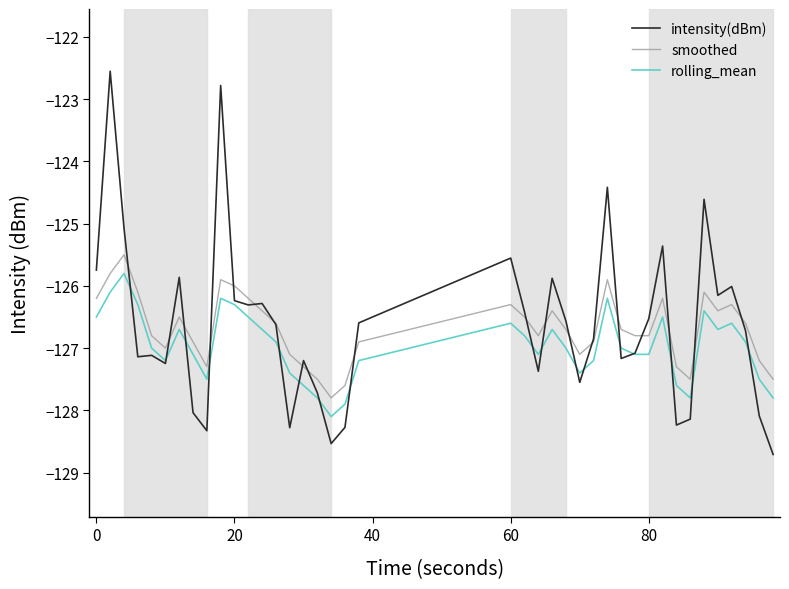

Does the chart have visible grid lines?

No